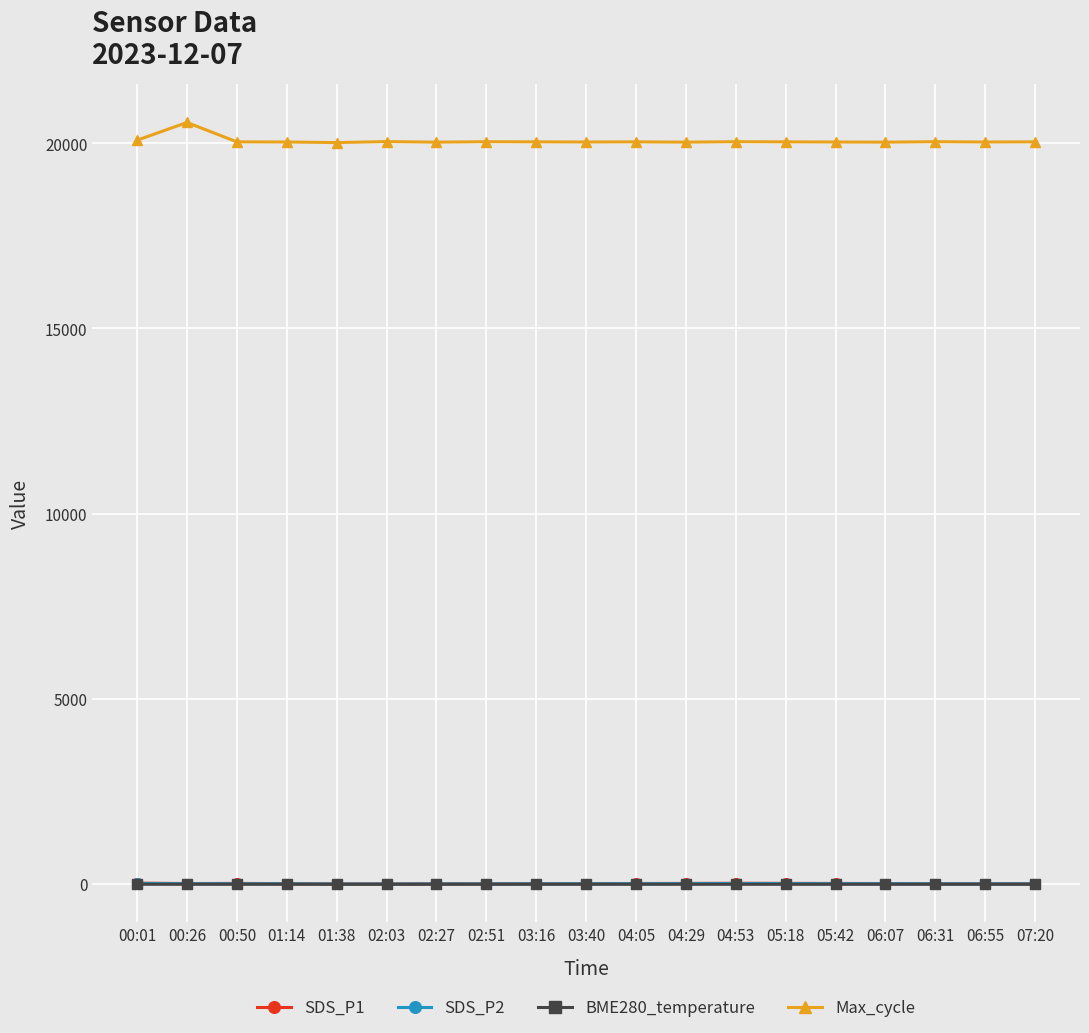

What is the highest value of the Max_cycle series?

20560.0